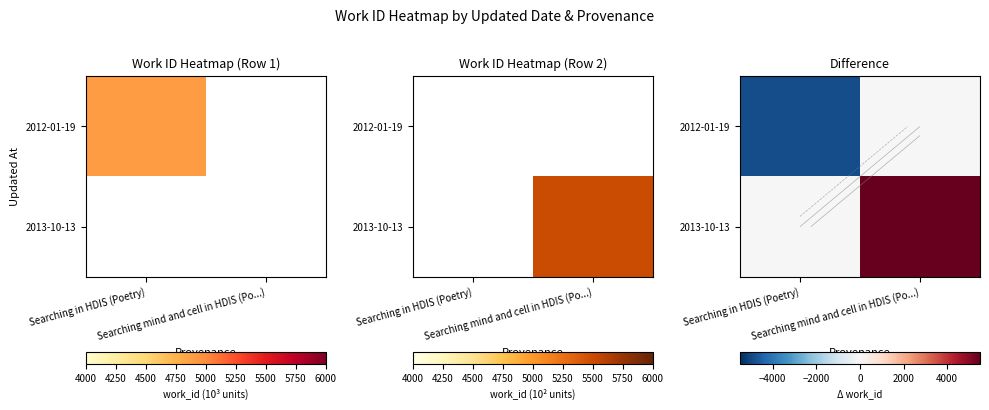

At which category is the sum across all series the highest?

Searching mind and cell in HDIS (Po...)